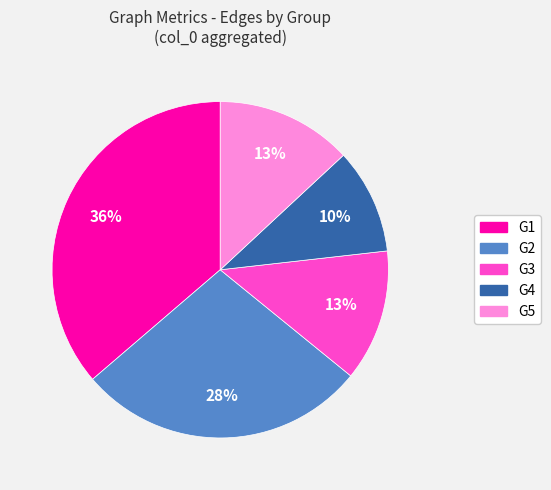

How many segments does this pie chart have?

5